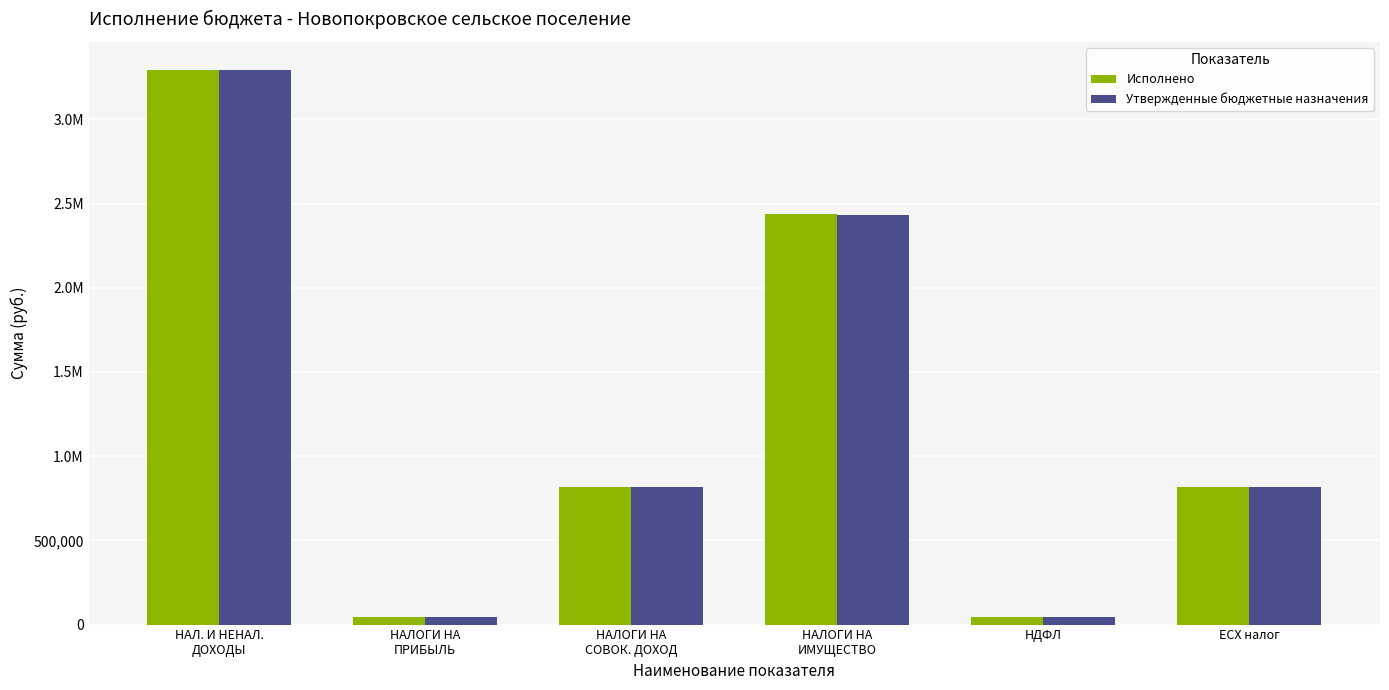

What are all the series names shown in the legend?

Исполнено, Утвержденные бюджетные назначения